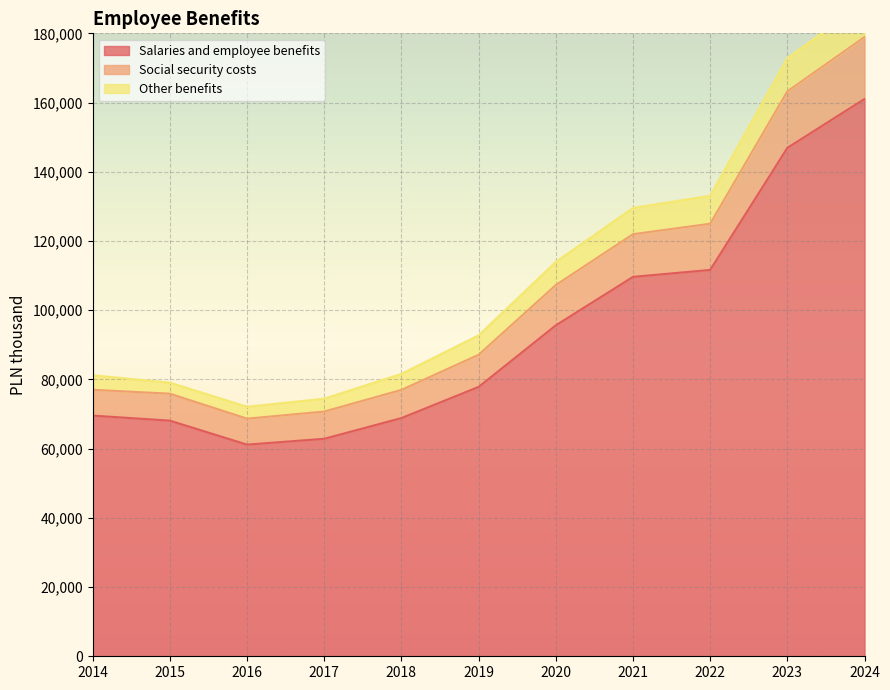

True or false: Social security costs has more than 1 interior local peaks.

False